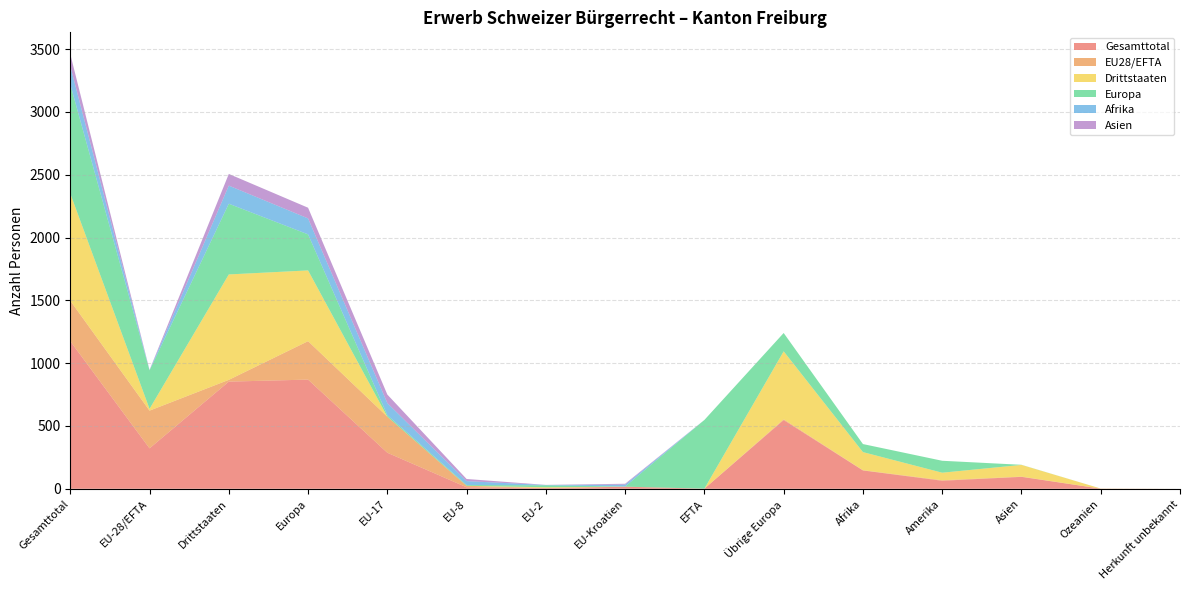

Reading right to left, list all the values displayed in this chart.

Gesamttotal: 0	1	95	64	146	547	1	16	6	12	287	869	853	322	1175
EU28/EFTA: 0	0	2	4	2	6	0	1	0	12	287	306	14	300	322
Drittstaaten: 0	1	93	60	144	541	0	0	6	0	0	563	839	14	853
Europa: 0	0	1	95	64	146	547	1	16	6	12	287	563	306	869
Afrika: 0	0	0	0	0	0	0	15	2	31	96	127	144	2	146
Asien: 0	0	0	0	0	0	0	7	1	17	68	85	93	2	95